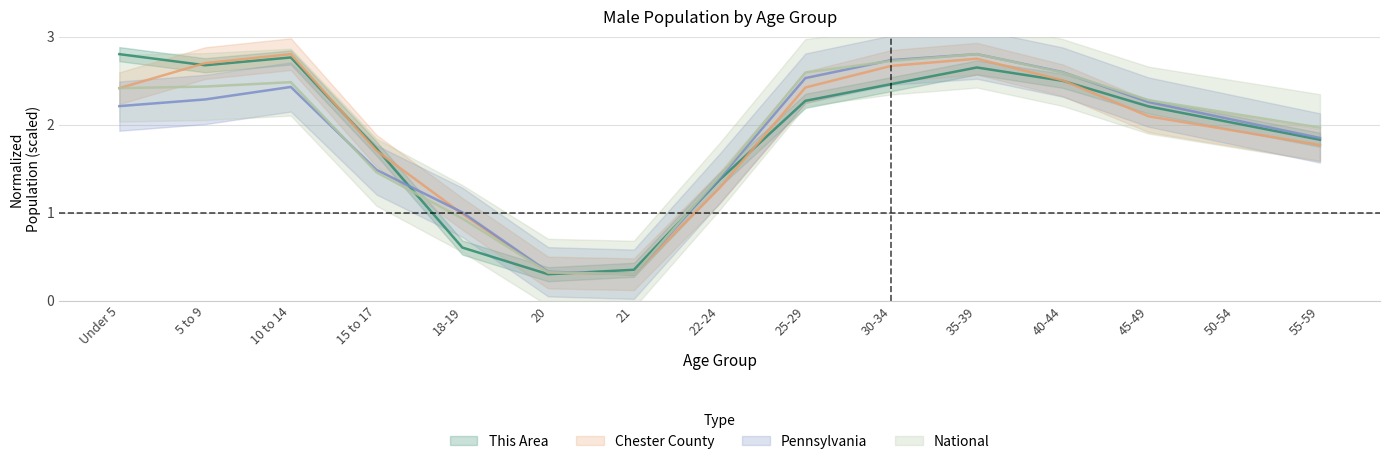

At how many categories does at least one series exceed 1?

13